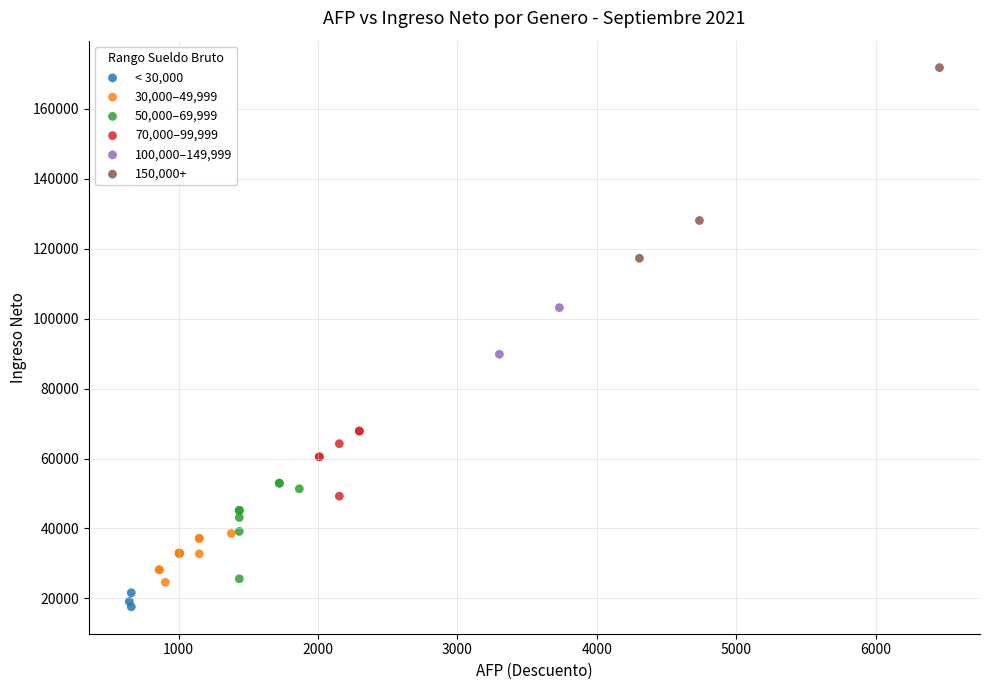

Which series has the largest Y range (max minus min)?

150,000+